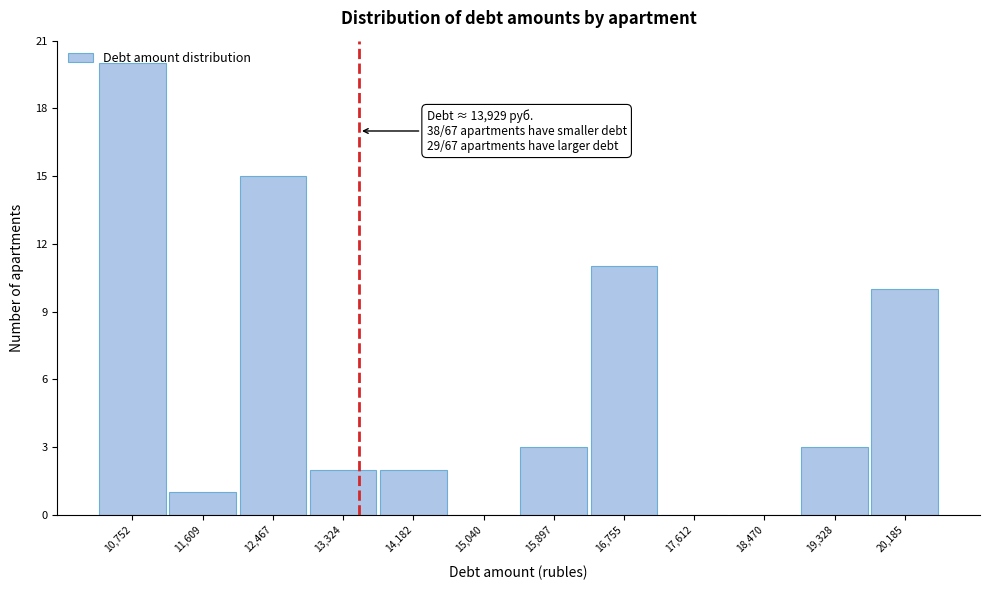

Which label corresponds to the largest value in the chart?

10,752